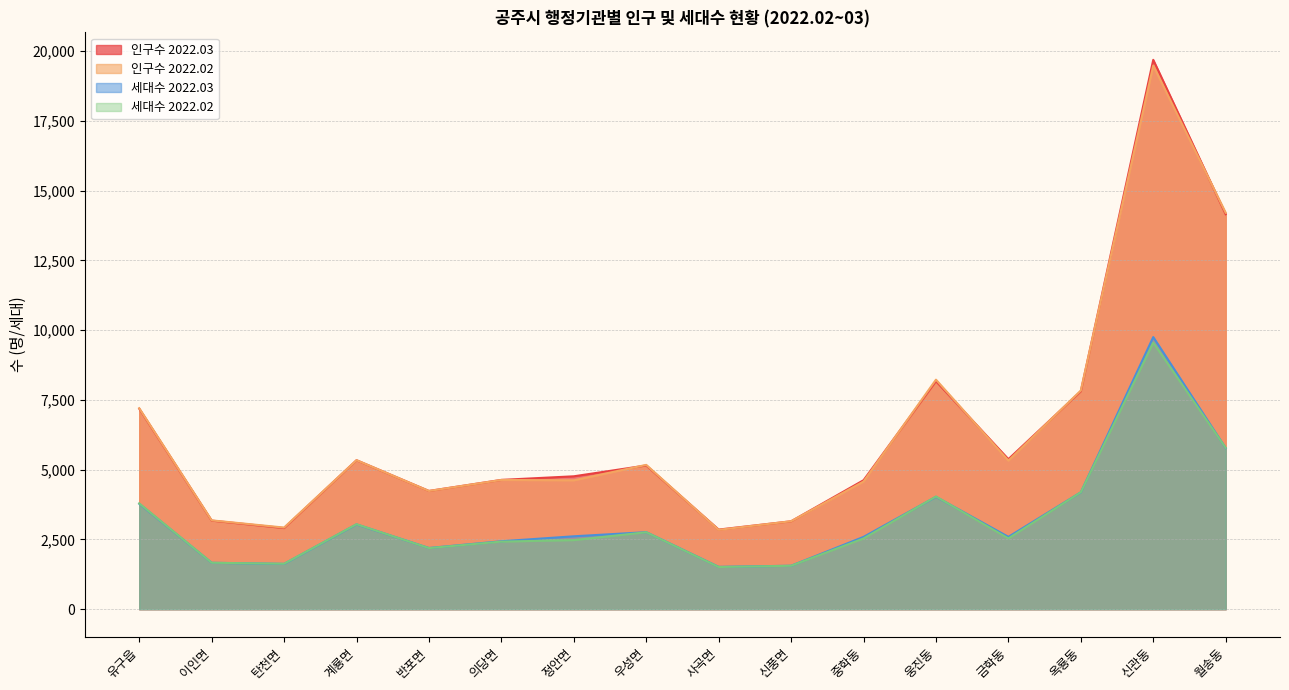

What is the sum of all 세대수 2022.02 values?

51684